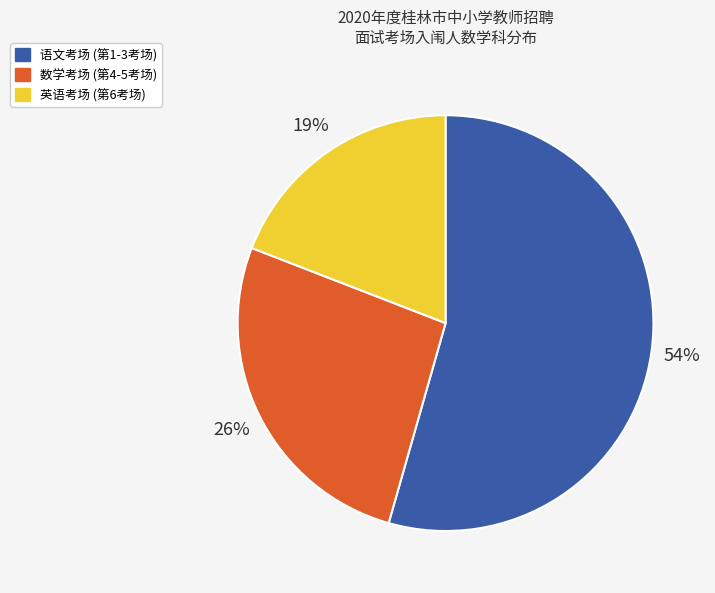

How many slices are in this pie chart?

3